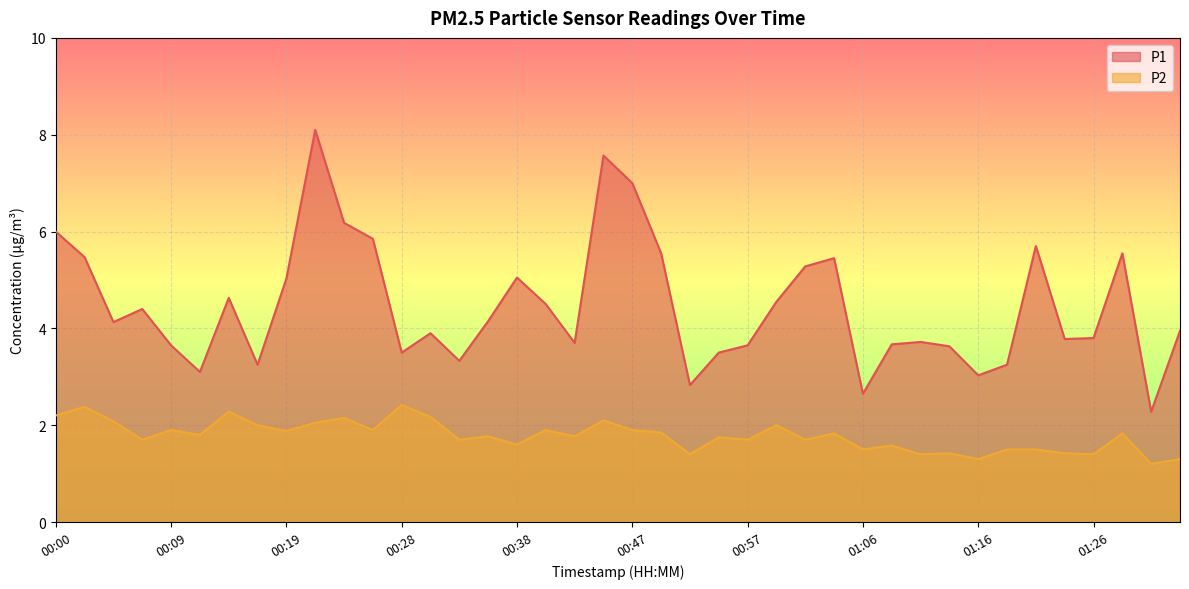

What are all the series names shown in the legend?

P1, P2